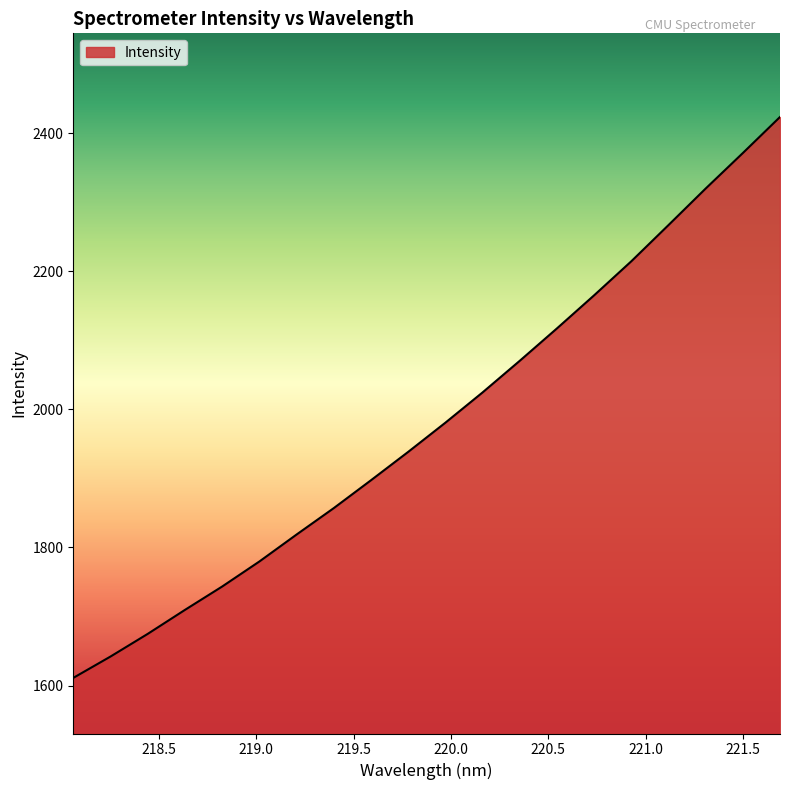

What is the difference between the maximum and minimum values?

812.6